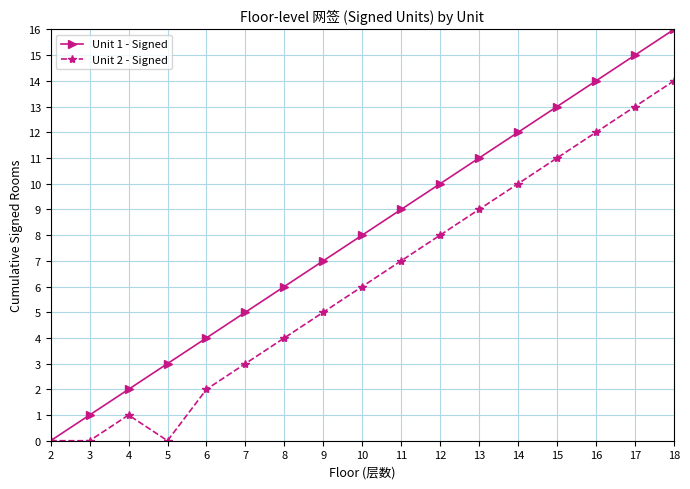

Which series has the largest total across all categories?

Unit 1 - Signed